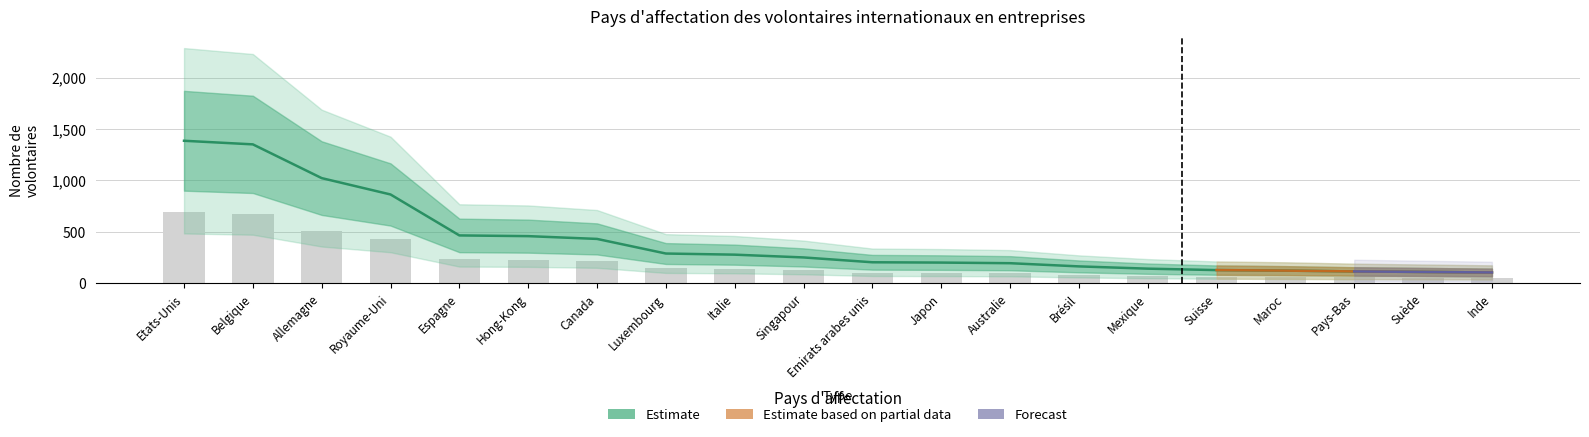

What is the smallest value displayed?

106